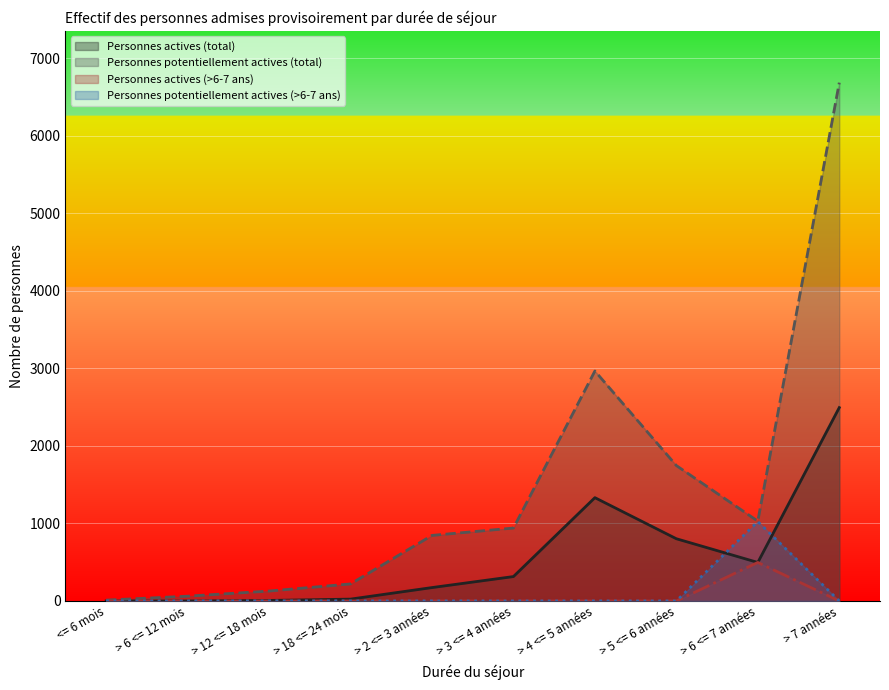

How many times do Personnes actives (total) and Personnes potentiellement actives (>6-7 ans) cross each other?

2